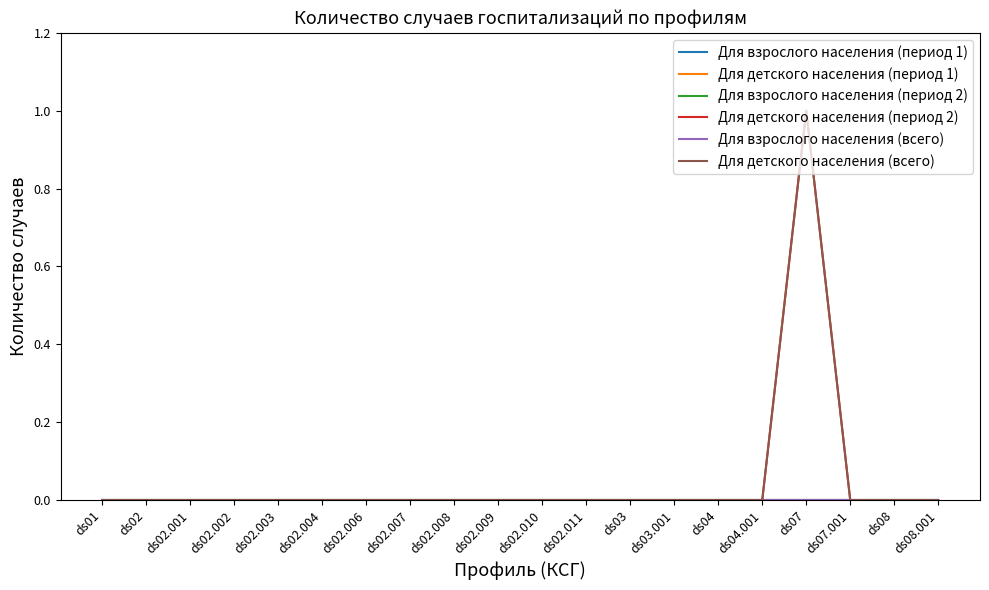

Is the value of Для детского населения (период 1) at ds02.001 greater than the value of Для детского населения (всего) at ds01?

No